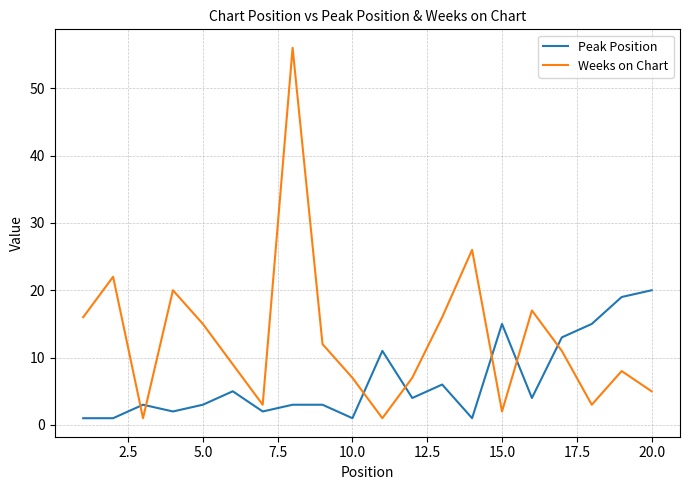

Which series ends up on top after the final intersection of Weeks on Chart and Peak Position?

Peak Position